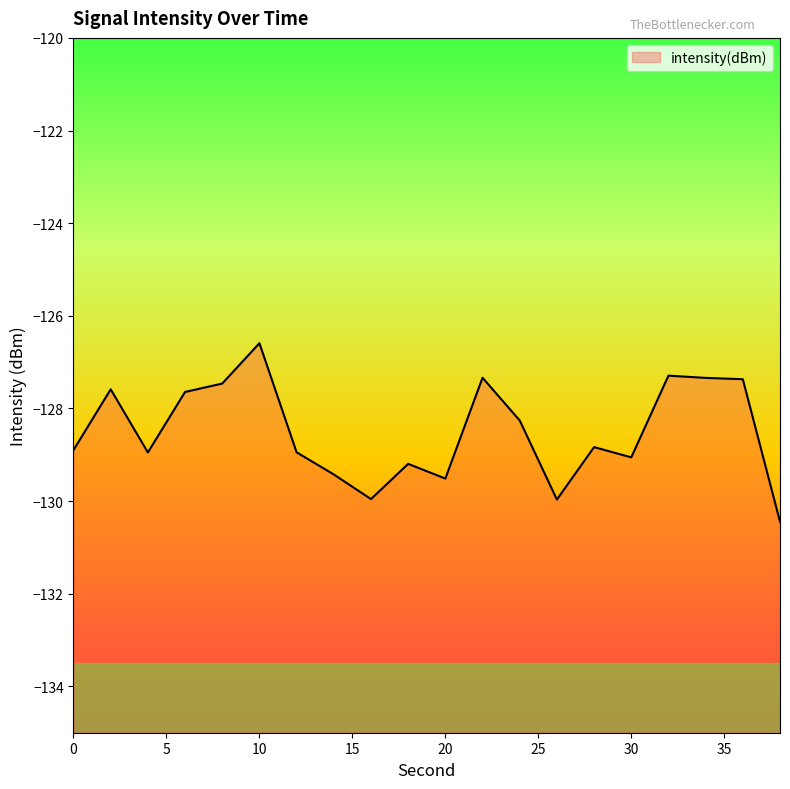

Does the chart have visible grid lines?

No